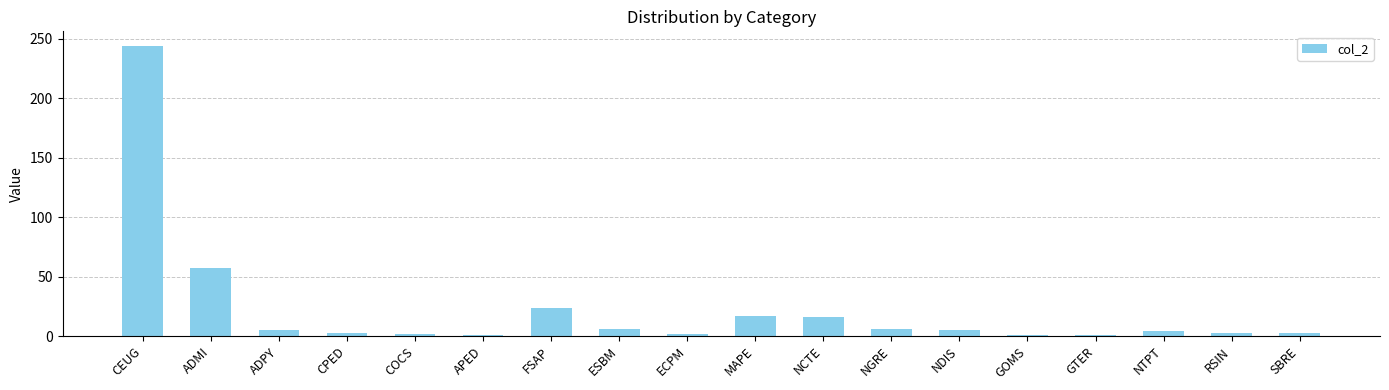

What is the label of the 3rd bar from the right?

NTPT